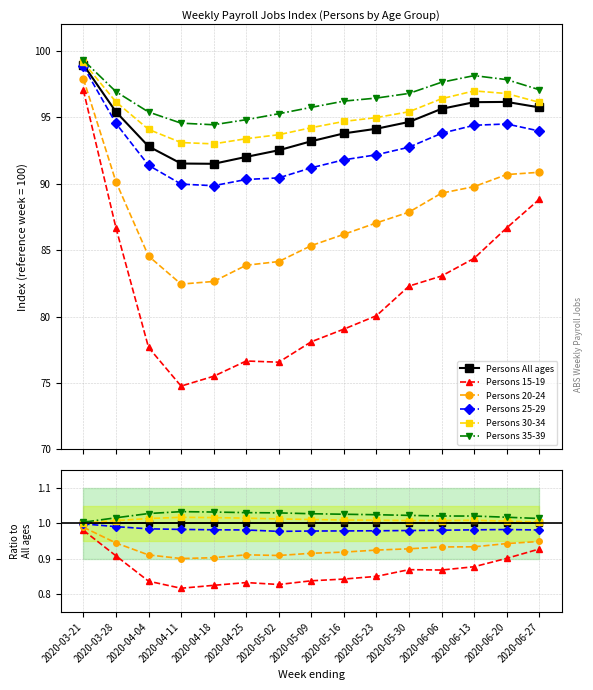

Reading left to right, extract all data points from this chart.

Persons All ages: 1.0	1.0	1.0	1.0	1.0	1.0	1.0	1.0	1.0	1.0	1.0	1.0	1.0	1.0	1.0
Persons 15-19: 1.0	0.9	0.8	0.8	0.8	0.8	0.8	0.8	0.8	0.9	0.9	0.9	0.9	0.9	0.9
Persons 20-24: 1.0	0.9	0.9	0.9	0.9	0.9	0.9	0.9	0.9	0.9	0.9	0.9	0.9	0.9	0.9
Persons 25-29: 1.0	1.0	1.0	1.0	1.0	1.0	1.0	1.0	1.0	1.0	1.0	1.0	1.0	1.0	1.0
Persons 30-34: 1.0	1.0	1.0	1.0	1.0	1.0	1.0	1.0	1.0	1.0	1.0	1.0	1.0	1.0	1.0
Persons 35-39: 1.0	1.0	1.0	1.0	1.0	1.0	1.0	1.0	1.0	1.0	1.0	1.0	1.0	1.0	1.0